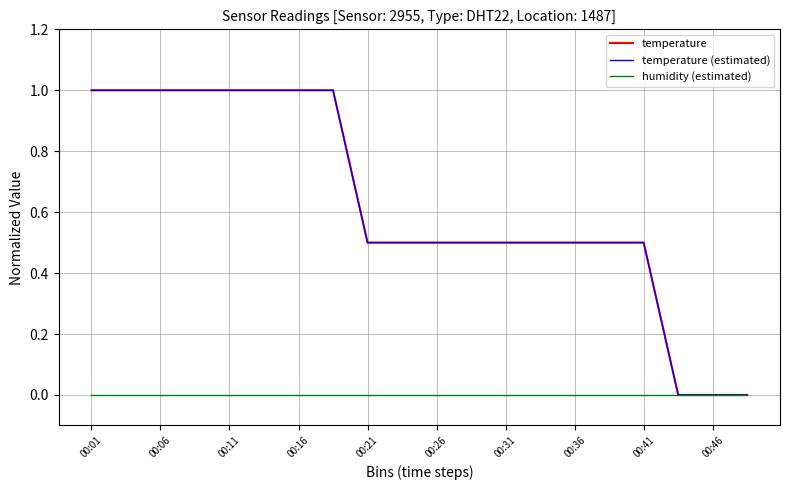

How many lines are shown in the chart?

3